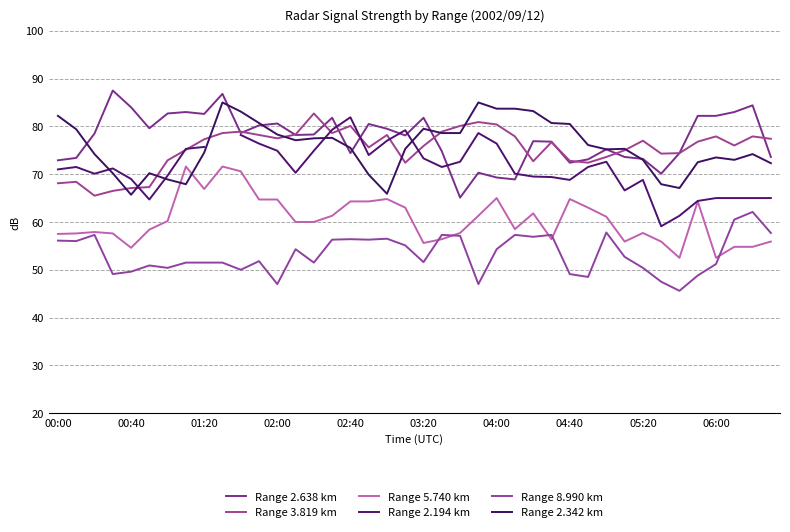

How many lines are shown in the chart?

6